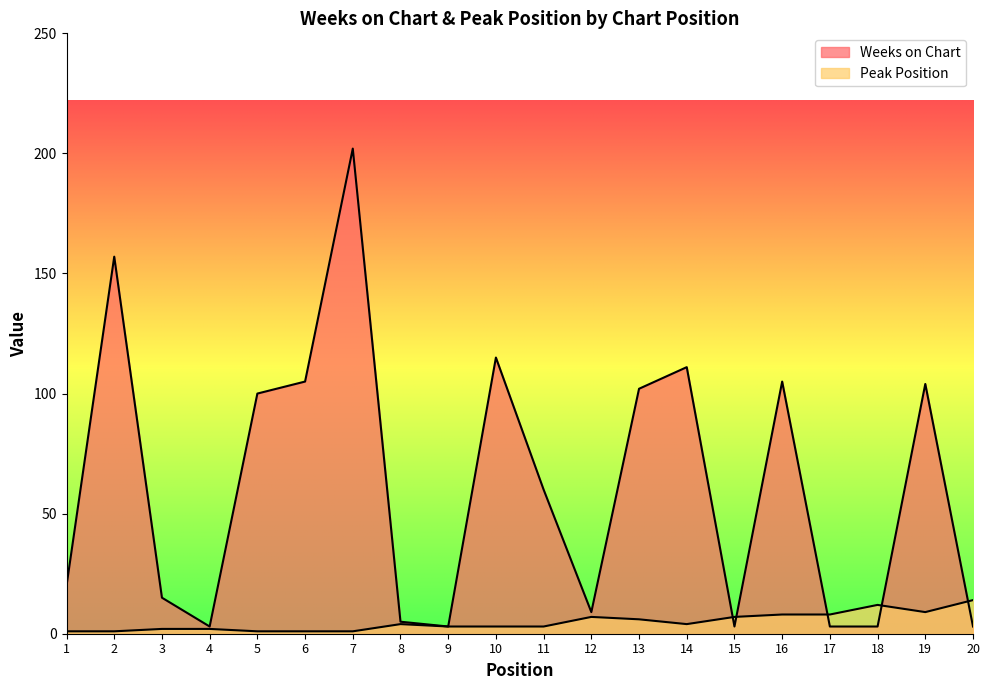

Read the Peak Position value at 12.

7